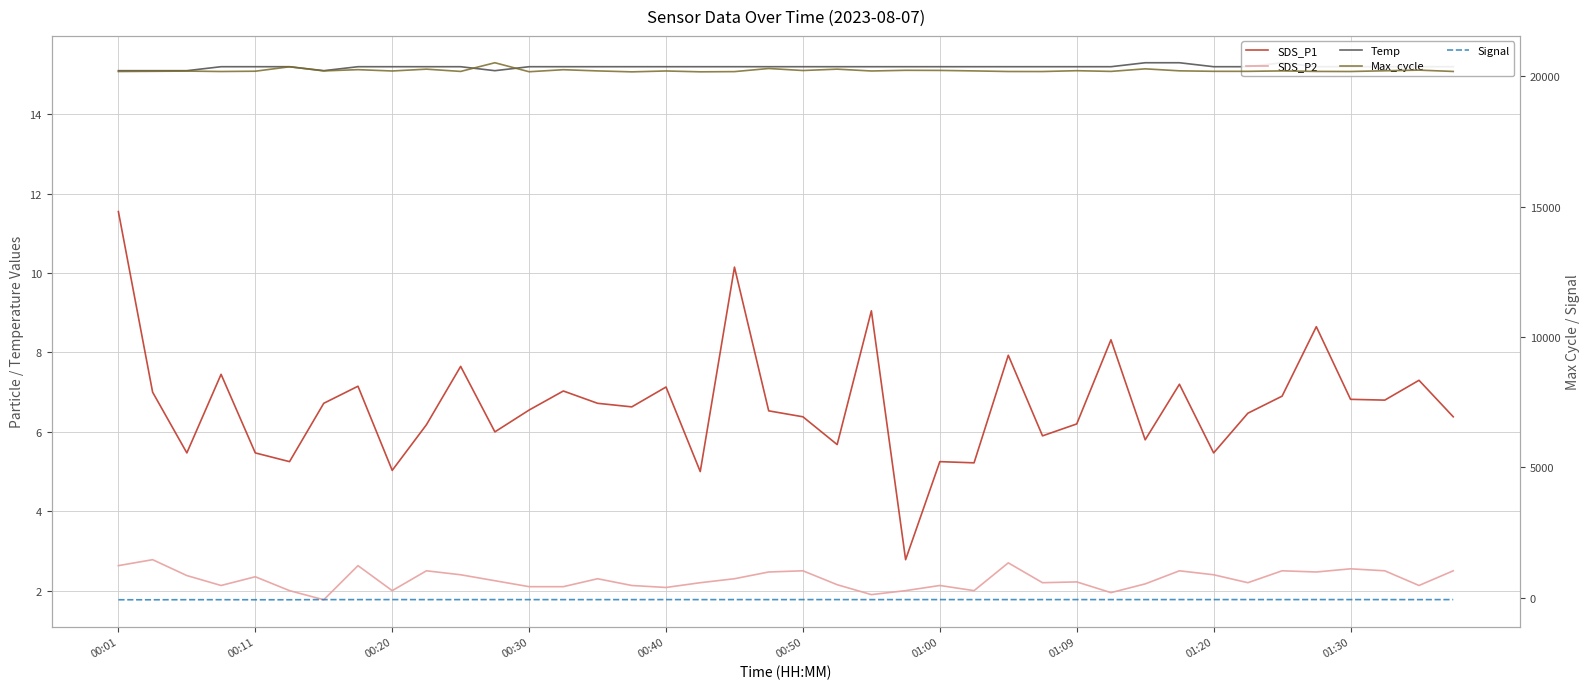

Which series has the largest range (max minus min)?

Max_cycle